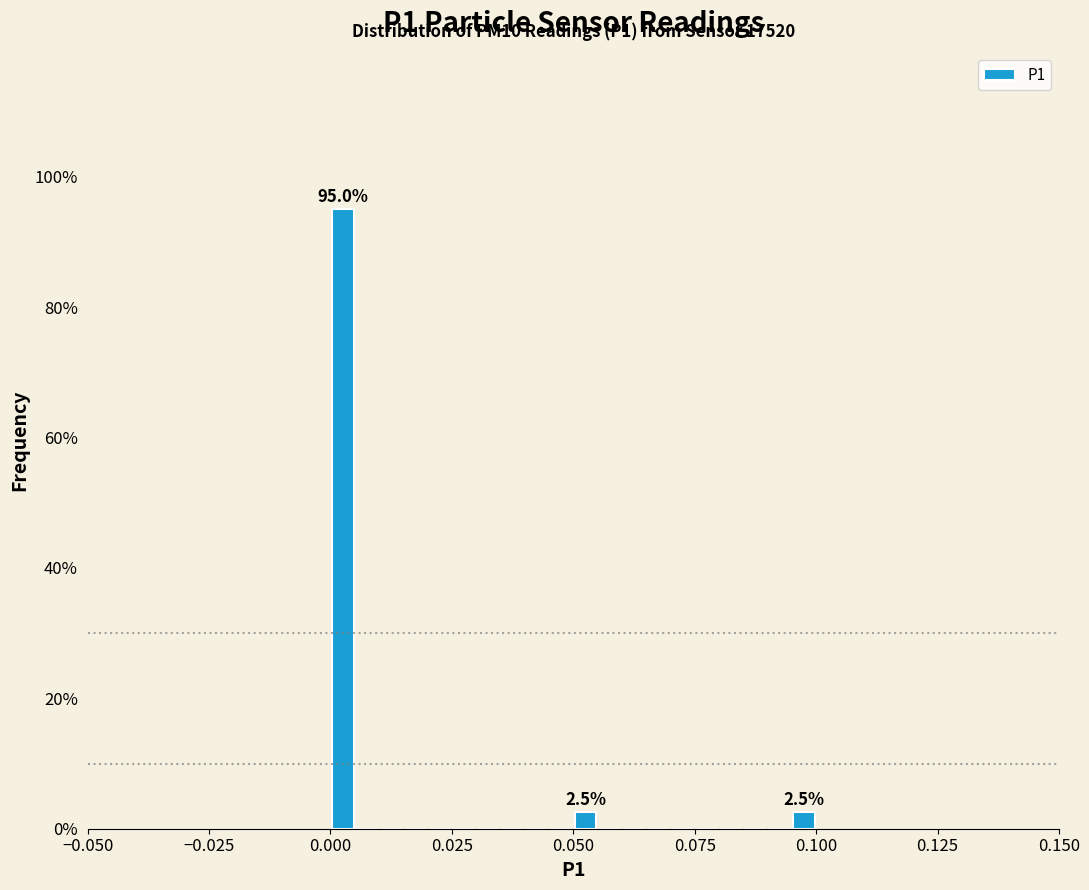

Read against the x-axis, roughly where is the centre of the tallest bar?

0.005